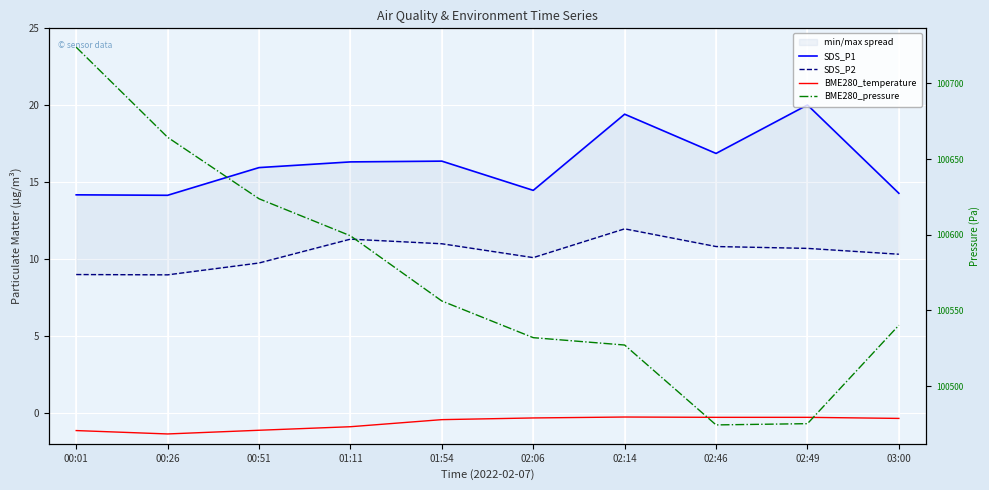

Reading left to right, list all the values displayed in this chart.

SDS_P1: 00:01=14.2	00:26=14.2	00:51=15.9	01:11=16.3	01:54=16.4	02:06=14.5	02:14=19.4	02:46=16.9	02:49=20.0	03:00=14.3
SDS_P2: 00:01=9.0	00:26=9.0	00:51=9.8	01:11=11.3	01:54=11.0	02:06=10.1	02:14=12.0	02:46=10.8	02:49=10.7	03:00=10.3
BME280_temperature: 00:01=-1.1	00:26=-1.4	00:51=-1.1	01:11=-0.9	01:54=-0.4	02:06=-0.3	02:14=-0.3	02:46=-0.3	02:49=-0.3	03:00=-0.3
BME280_pressure: 00:01=100723.9	00:26=100664.4	00:51=100623.8	01:11=100599.3	01:54=100556.2	02:06=100532.0	02:14=100527.1	02:46=100474.3	02:49=100475.1	03:00=100540.2